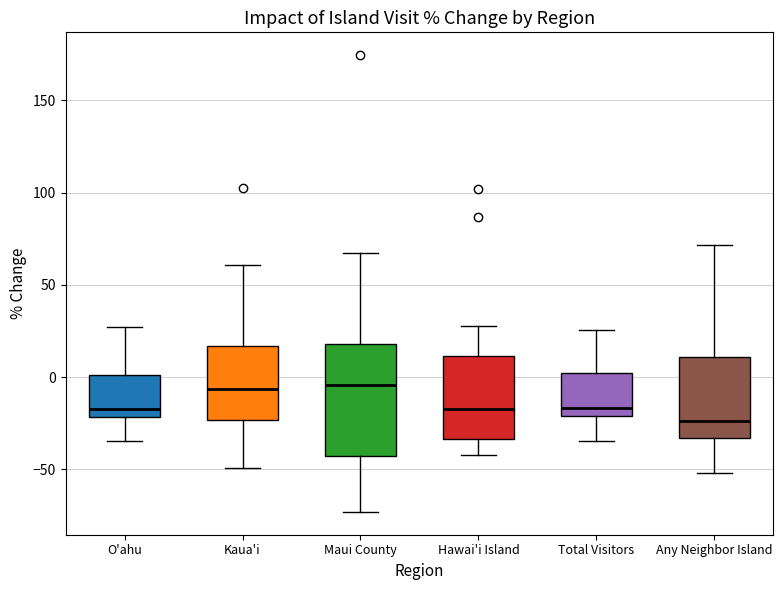

Reading left to right, transcribe this box plot: for each box, give where its median line is, the range the box spans, and where its two whiskers end, as read against the y-axis. The values are not printed on the chart, so give them approximately, as read against the axis.

O'ahu: median -15, box -20 to 0, whiskers -35 to 25
Kaua'i: median -5, box -25 to 15, whiskers -50 to 60
Maui County: median -5, box -45 to 20, whiskers -75 to 65
Hawai'i Island: median -20, box -35 to 10, whiskers -40 to 30
Total Visitors: median -15, box -20 to 0, whiskers -35 to 25
Any Neighbor Island: median -25, box -35 to 10, whiskers -50 to 70